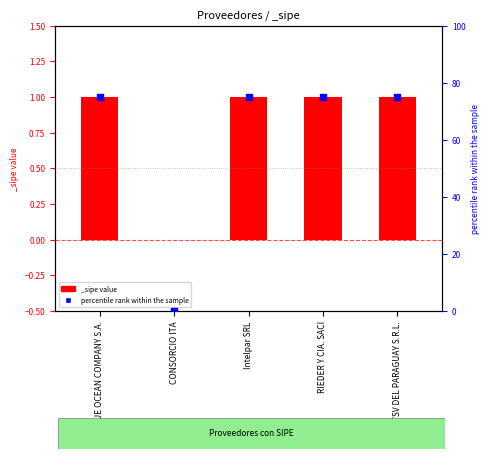

Approximately how many times larger is the value at RIEDER Y CIA. SACI compared to TSV DEL PARAGUAY S.R.L.?

1.0